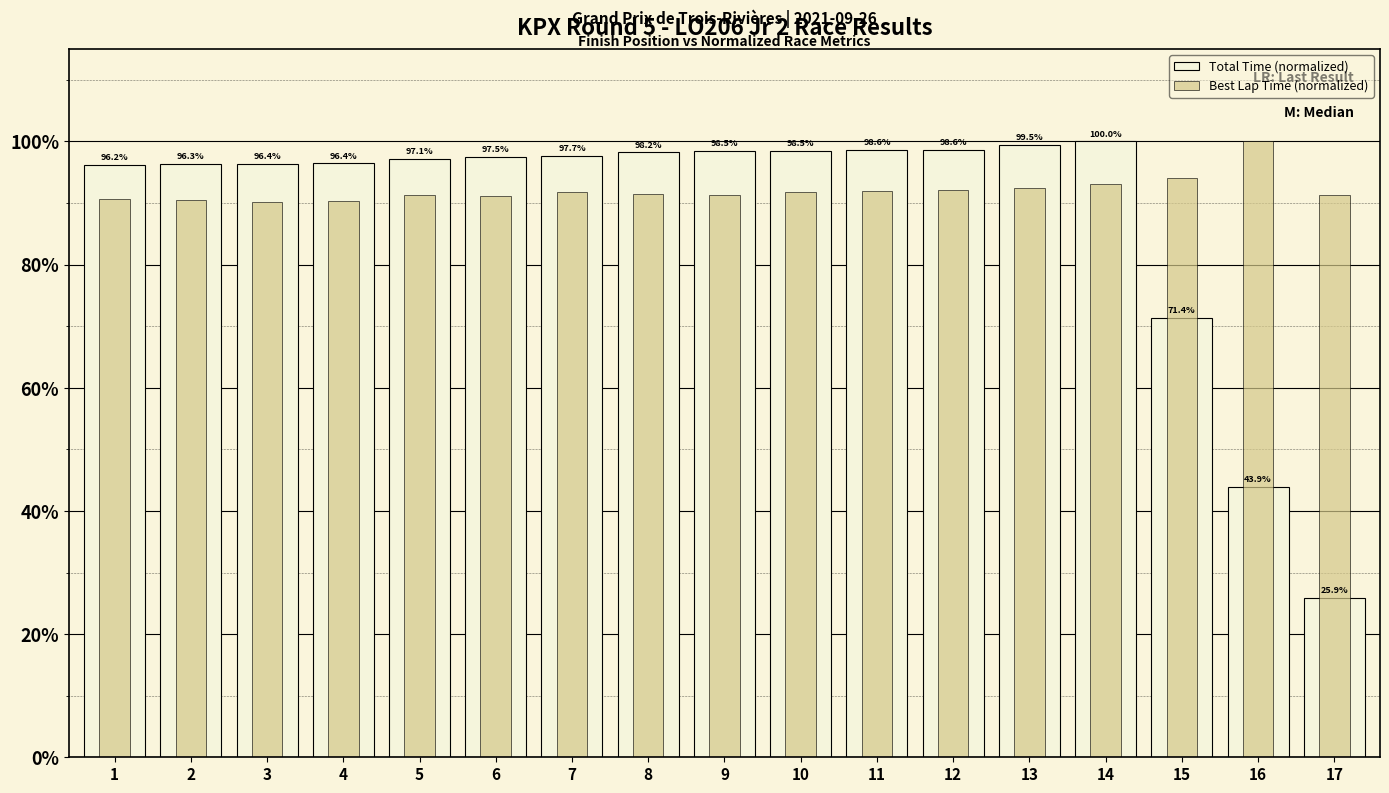

Which series changed the most between 5 and 12?

Total Time (normalized)